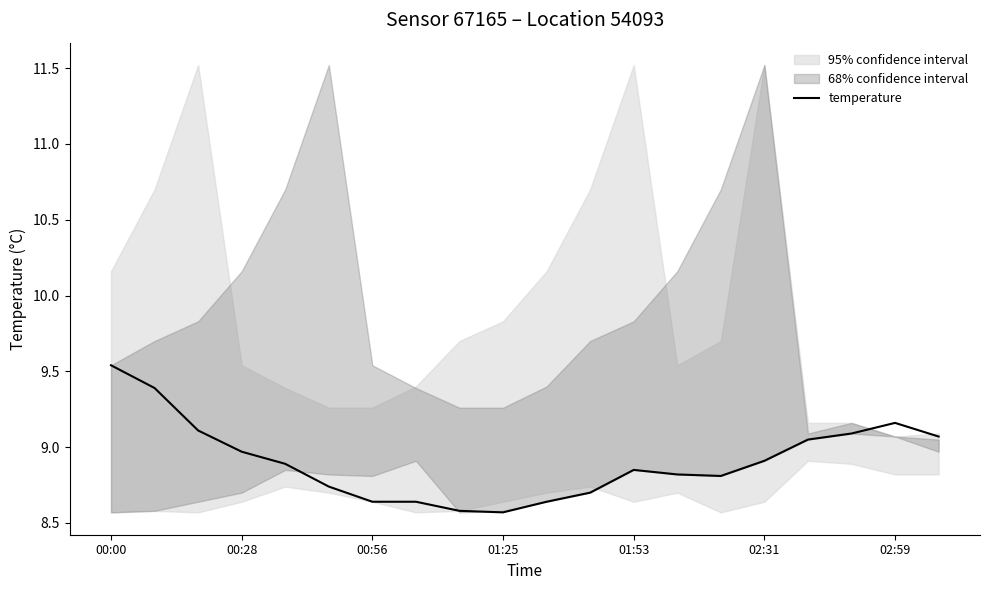

Is it true that the value at 7 is 8.6?

True